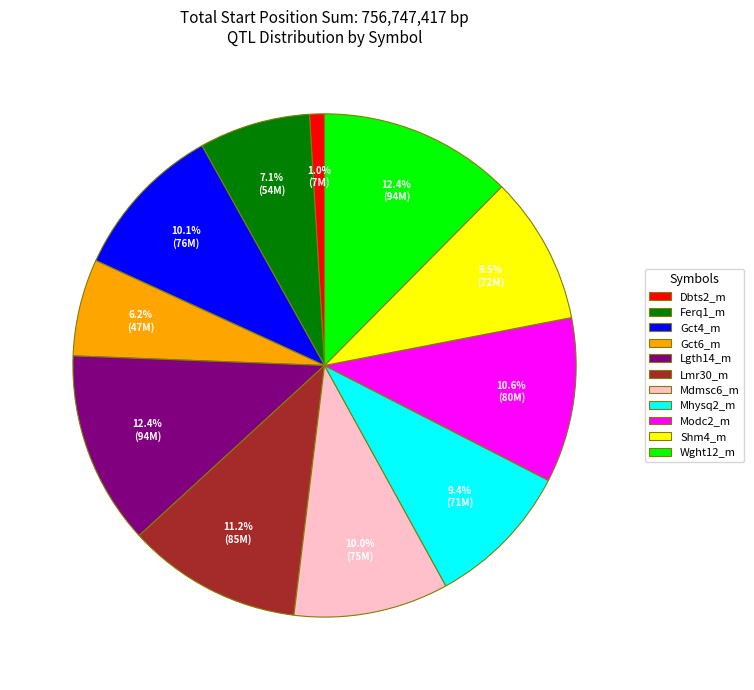

How many slices are in this pie chart?

11